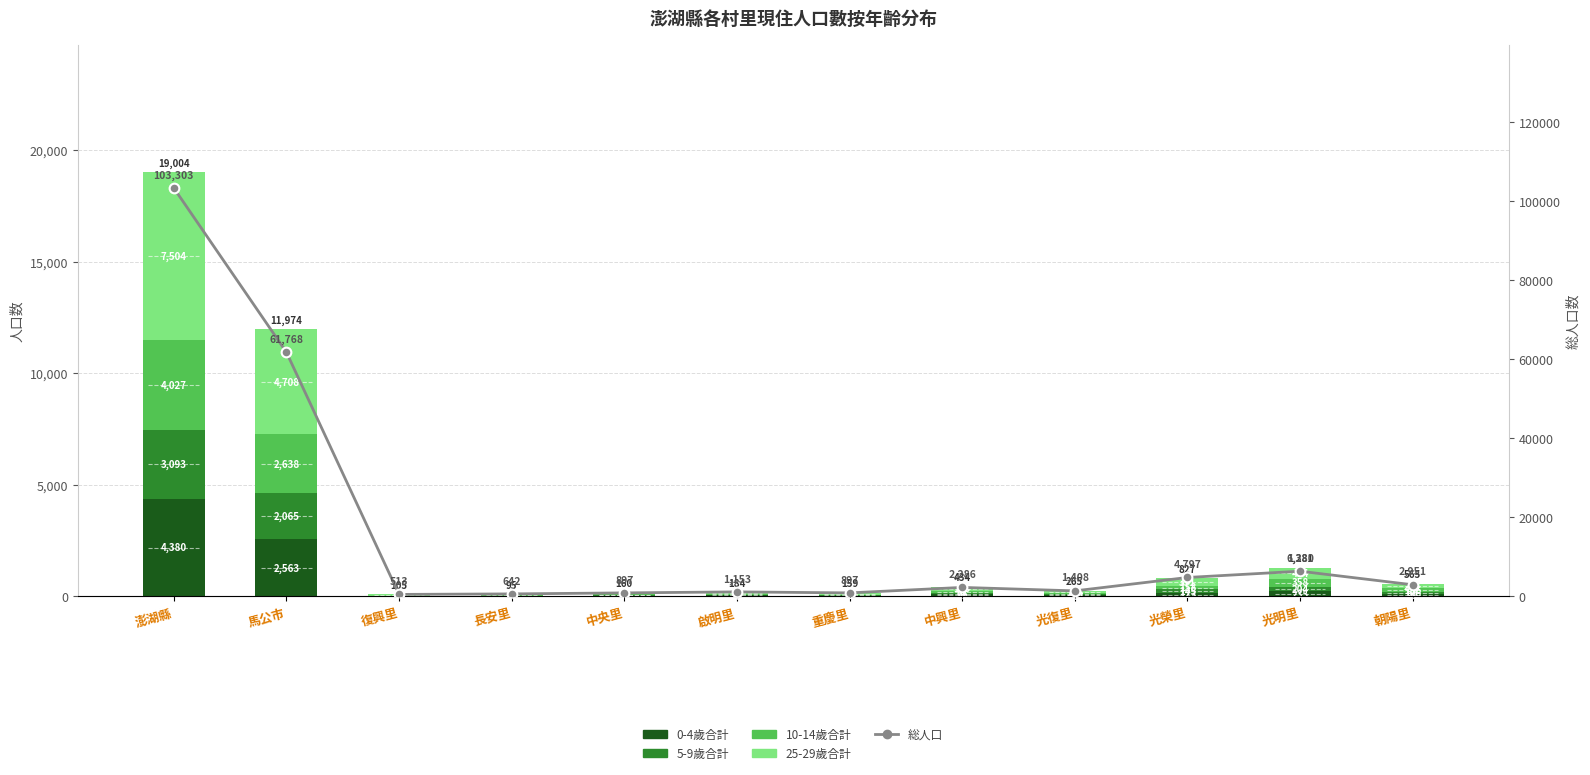

What is the smallest value displayed?

9